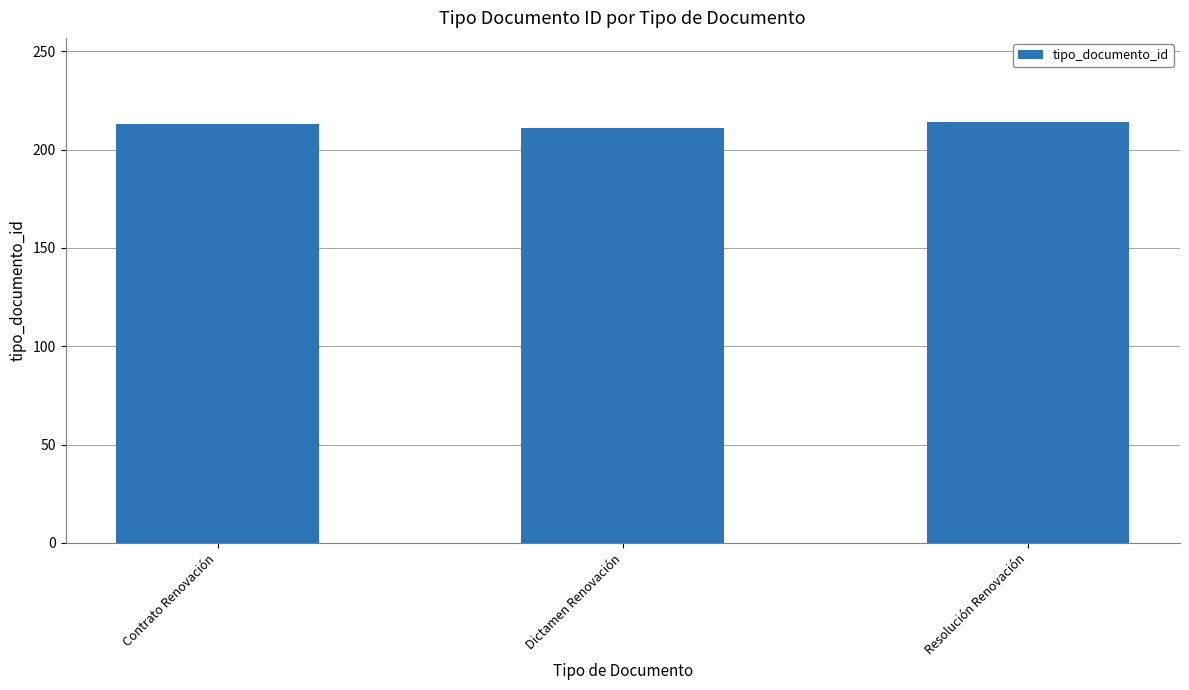

The chart shows a value of 214 at Resolución Renovación. True or false?

True